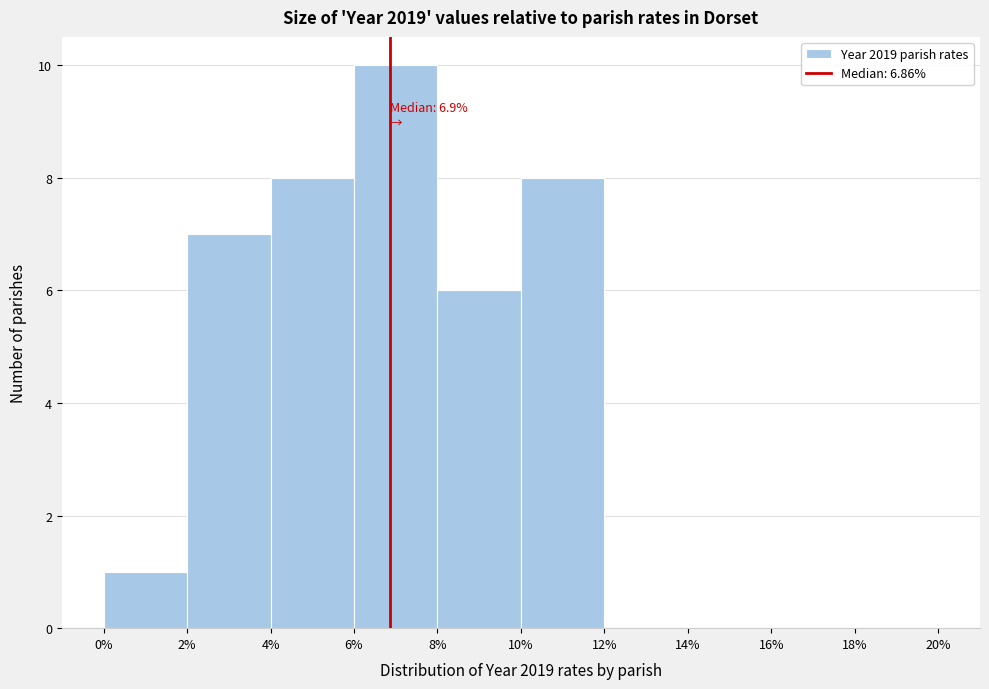

Over which range of the x-axis is the bar tallest?

6% to 8%